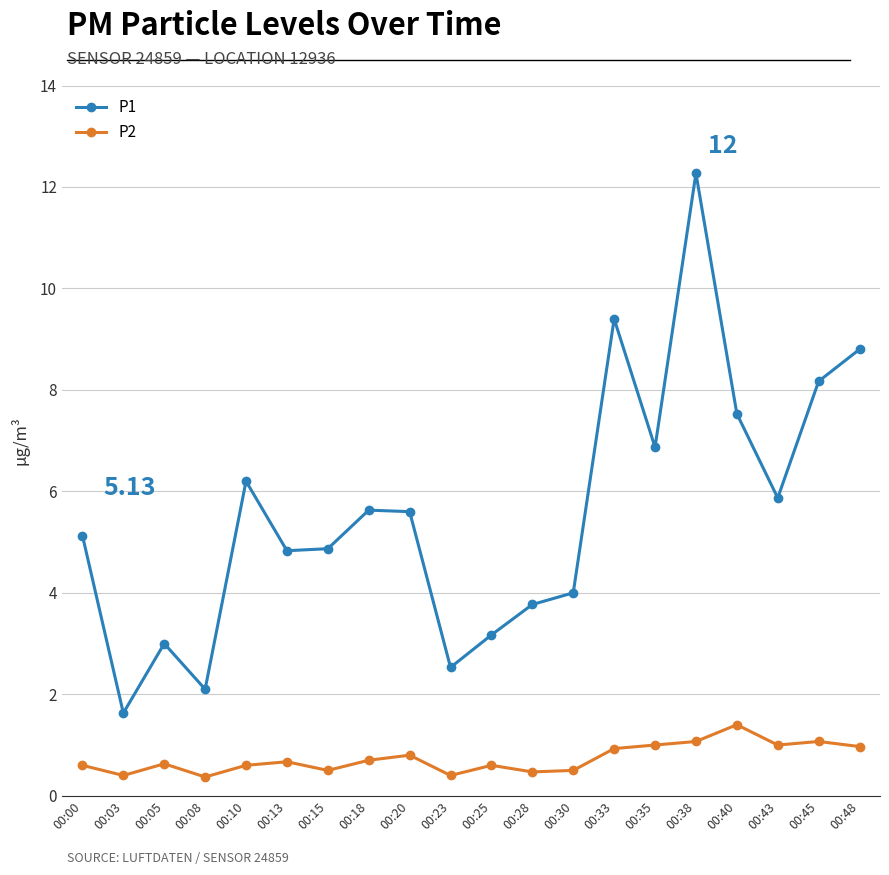

True or false: P2 and P1 cross at least once.

False